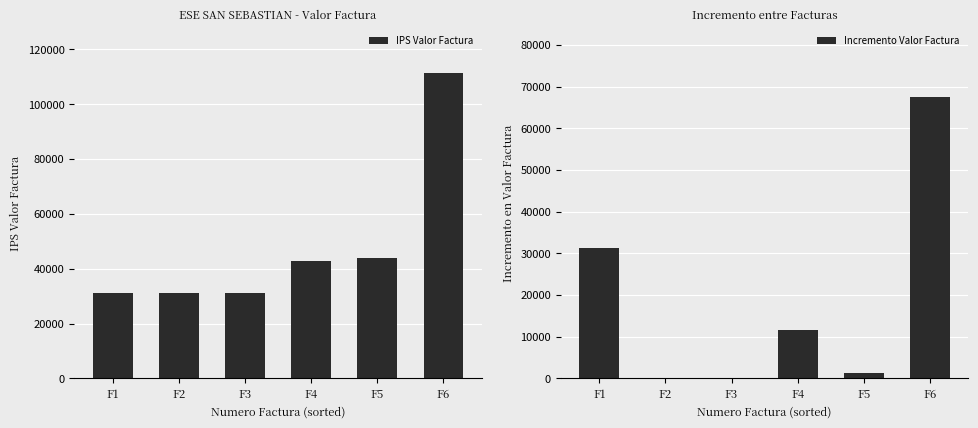

What is the value of the IPS Valor Factura bar at the 5th from the left?

44000